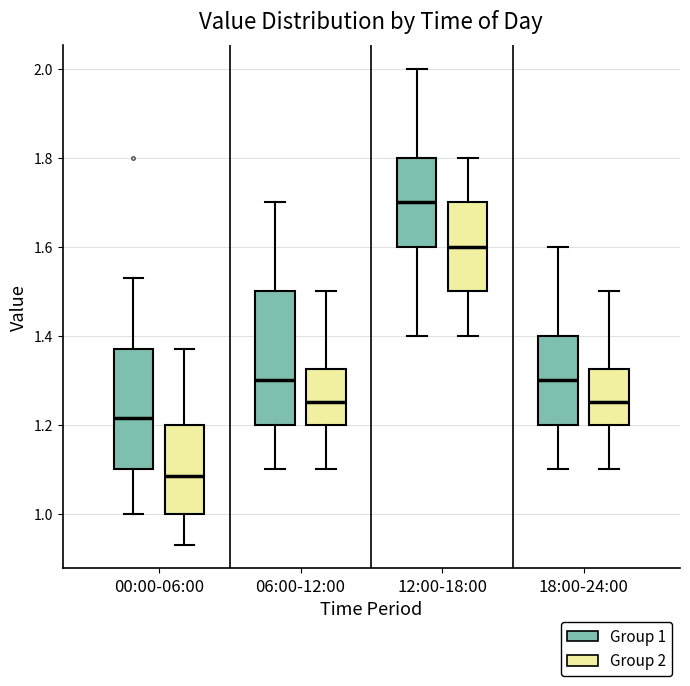

Reading left to right, read every box against the y-axis: the position of its median line, the range the box covers, and the ends of its whiskers. The values are not printed on the chart, so give them approximately, as read against the axis.

00:00-06:00 (Group 1): median 1.22, box 1.10 to 1.38, whiskers 1.00 to 1.54
00:00-06:00 (Group 2): median 1.08, box 1.00 to 1.20, whiskers 0.94 to 1.38
06:00-12:00 (Group 1): median 1.30, box 1.20 to 1.50, whiskers 1.10 to 1.70
06:00-12:00 (Group 2): median 1.26, box 1.20 to 1.32, whiskers 1.10 to 1.50
12:00-18:00 (Group 1): median 1.70, box 1.60 to 1.80, whiskers 1.40 to 2.00
12:00-18:00 (Group 2): median 1.60, box 1.50 to 1.70, whiskers 1.40 to 1.80
18:00-24:00 (Group 1): median 1.30, box 1.20 to 1.40, whiskers 1.10 to 1.60
18:00-24:00 (Group 2): median 1.26, box 1.20 to 1.32, whiskers 1.10 to 1.50